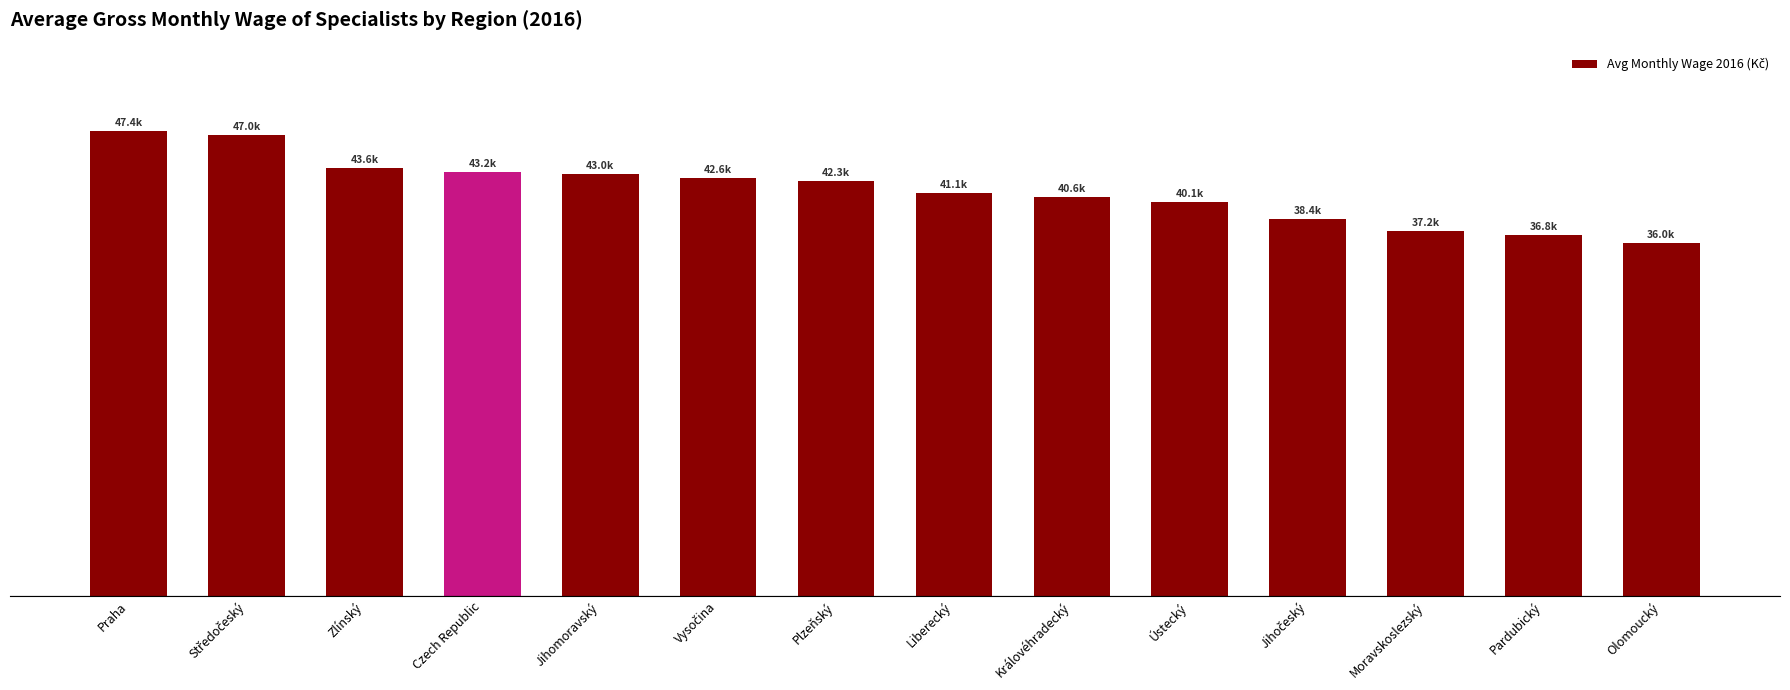

What is the difference between the maximum and second lowest values?

10609.0